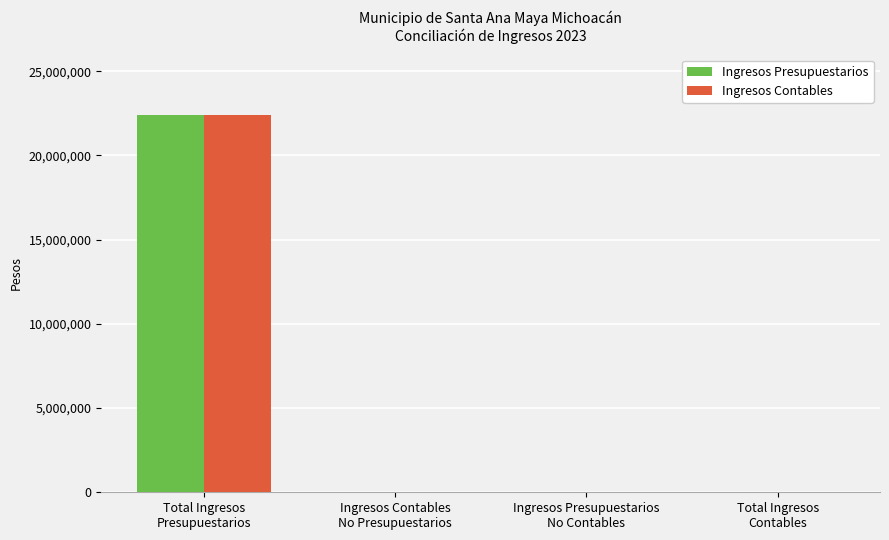

What is the sum of all Ingresos Contables values?

22402839.9